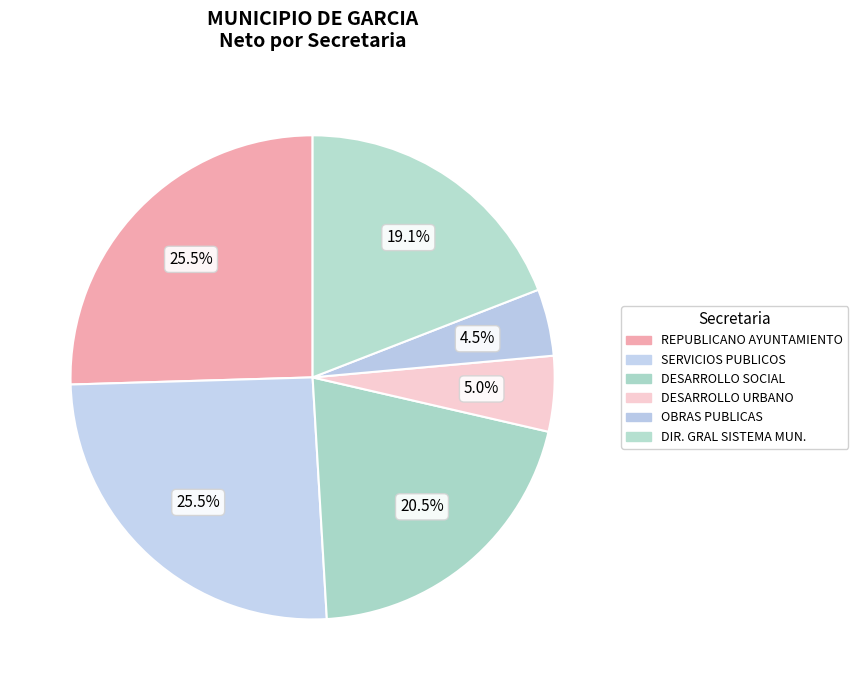

How many segments does this pie chart have?

6